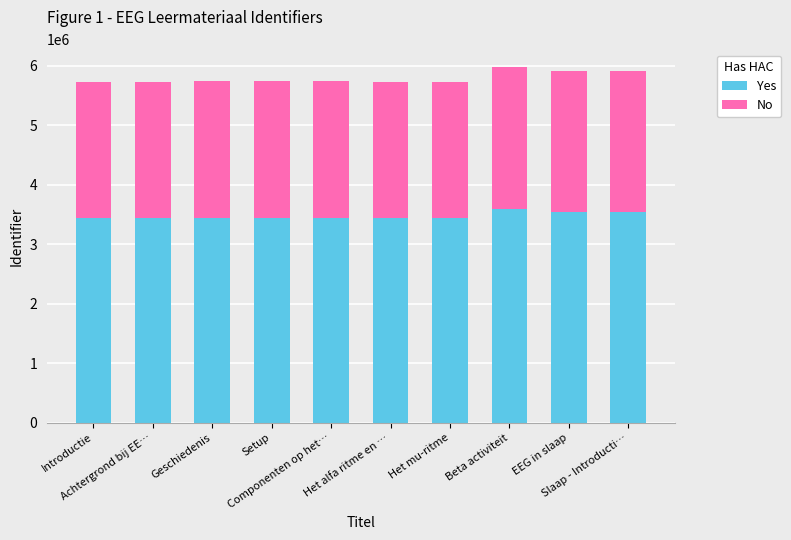

What is the highest value of the Yes series?

3588447